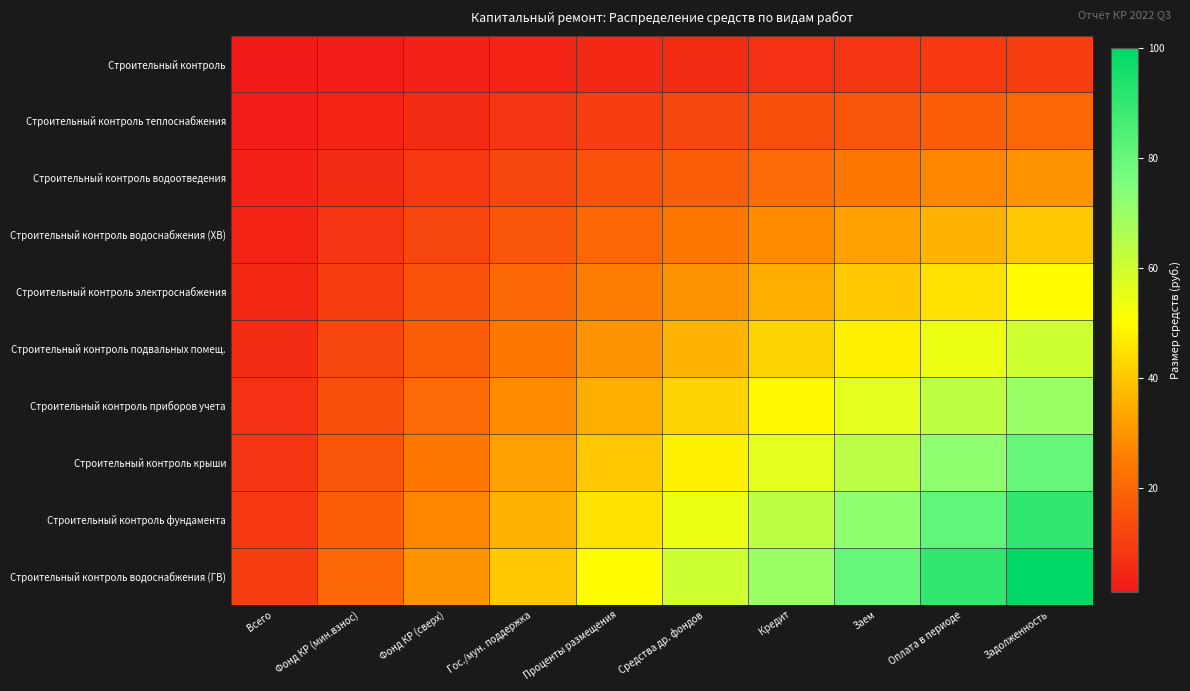

Reading left to right, extract all data points from this chart.

Строительный контроль: Всего=1	Фонд КР (мин.взнос)=2	Фонд КР (сверх)=3	Гос./мун. поддержка=4	Проценты размещения=5	Средства др. фондов=6	Кредит=7	Заем=8	Оплата в периоде=9	Задолженность=10
Строительный контроль теплоснабжения: Всего=2	Фонд КР (мин.взнос)=4	Фонд КР (сверх)=6	Гос./мун. поддержка=8	Проценты размещения=10	Средства др. фондов=12	Кредит=14	Заем=16	Оплата в периоде=18	Задолженность=20
Строительный контроль водоотведения: Всего=3	Фонд КР (мин.взнос)=6	Фонд КР (сверх)=9	Гос./мун. поддержка=12	Проценты размещения=15	Средства др. фондов=18	Кредит=21	Заем=24	Оплата в периоде=27	Задолженность=30
Строительный контроль водоснабжения (ХВ): Всего=4	Фонд КР (мин.взнос)=8	Фонд КР (сверх)=12	Гос./мун. поддержка=16	Проценты размещения=20	Средства др. фондов=24	Кредит=28	Заем=32	Оплата в периоде=36	Задолженность=40
Строительный контроль электроснабжения: Всего=5	Фонд КР (мин.взнос)=10	Фонд КР (сверх)=15	Гос./мун. поддержка=20	Проценты размещения=25	Средства др. фондов=30	Кредит=35	Заем=40	Оплата в периоде=45	Задолженность=50
Строительный контроль подвальных помещ.: Всего=6	Фонд КР (мин.взнос)=12	Фонд КР (сверх)=18	Гос./мун. поддержка=24	Проценты размещения=30	Средства др. фондов=36	Кредит=42	Заем=48	Оплата в периоде=54	Задолженность=60
Строительный контроль приборов учета: Всего=7	Фонд КР (мин.взнос)=14	Фонд КР (сверх)=21	Гос./мун. поддержка=28	Проценты размещения=35	Средства др. фондов=42	Кредит=49	Заем=56	Оплата в периоде=63	Задолженность=70
Строительный контроль крыши: Всего=8	Фонд КР (мин.взнос)=16	Фонд КР (сверх)=24	Гос./мун. поддержка=32	Проценты размещения=40	Средства др. фондов=48	Кредит=56	Заем=64	Оплата в периоде=72	Задолженность=80
Строительный контроль фундамента: Всего=9	Фонд КР (мин.взнос)=18	Фонд КР (сверх)=27	Гос./мун. поддержка=36	Проценты размещения=45	Средства др. фондов=54	Кредит=63	Заем=72	Оплата в периоде=81	Задолженность=90
Строительный контроль водоснабжения (ГВ): Всего=10	Фонд КР (мин.взнос)=20	Фонд КР (сверх)=30	Гос./мун. поддержка=40	Проценты размещения=50	Средства др. фондов=60	Кредит=70	Заем=80	Оплата в периоде=90	Задолженность=100